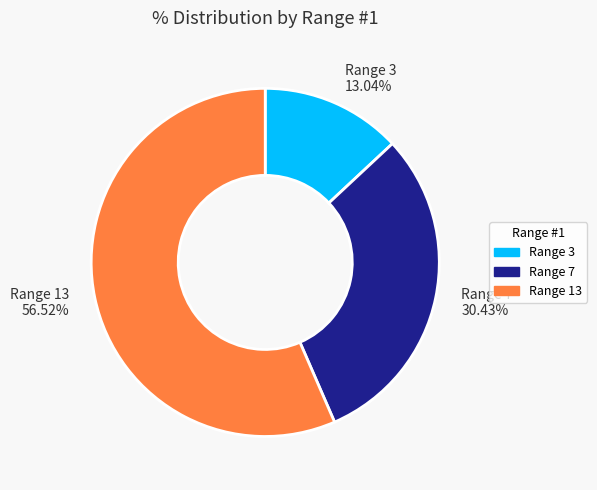

What is the majority slice?

Range 13